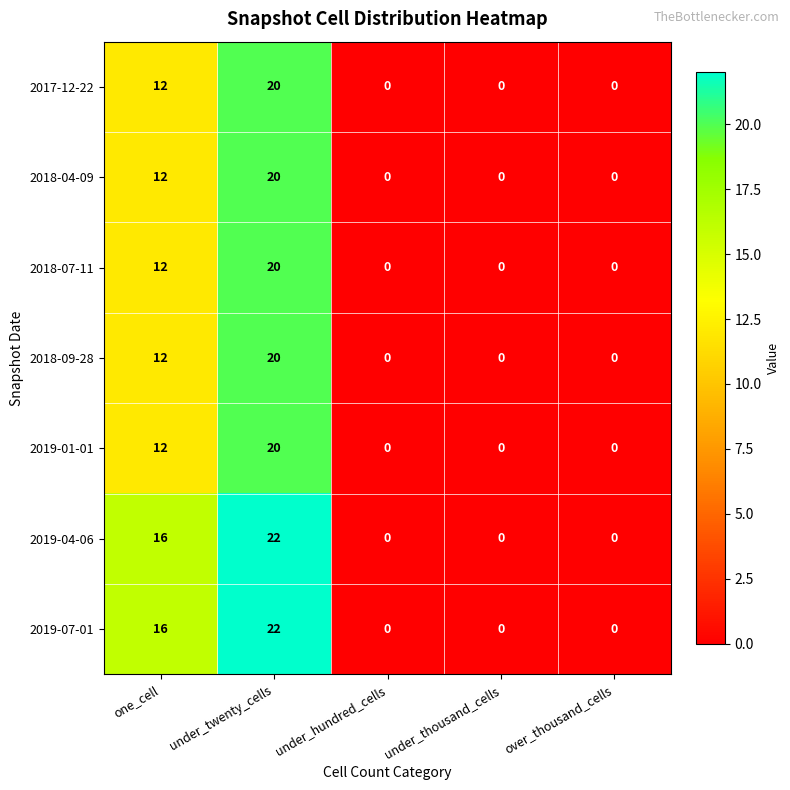

What is the difference between the 2019-04-06 values at under_hundred_cells and one_cell?

16